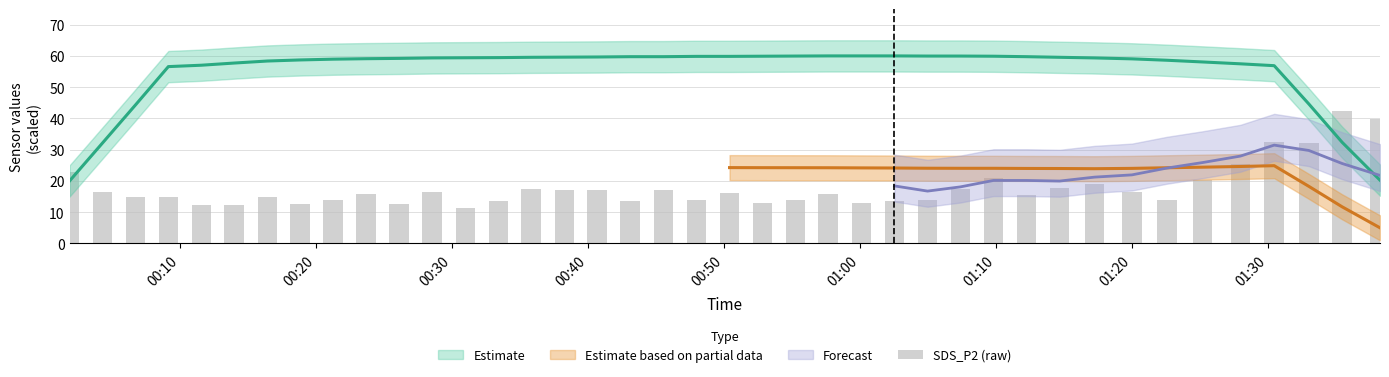

Reading right to left, transcribe all the data shown in this chart.

39.7	42.5	32.0	32.5	25.3	20.3	14.0	16.5	19.0	17.7	15.5	21.0	17.5	14.0	13.5	13.0	15.8	14.0	13.0	16.0	14.0	17.0	13.5	17.0	17.0	17.3	13.5	11.3	16.5	12.5	15.8	14.0	12.7	15.0	12.3	12.3	14.8	15.0	16.5	23.0